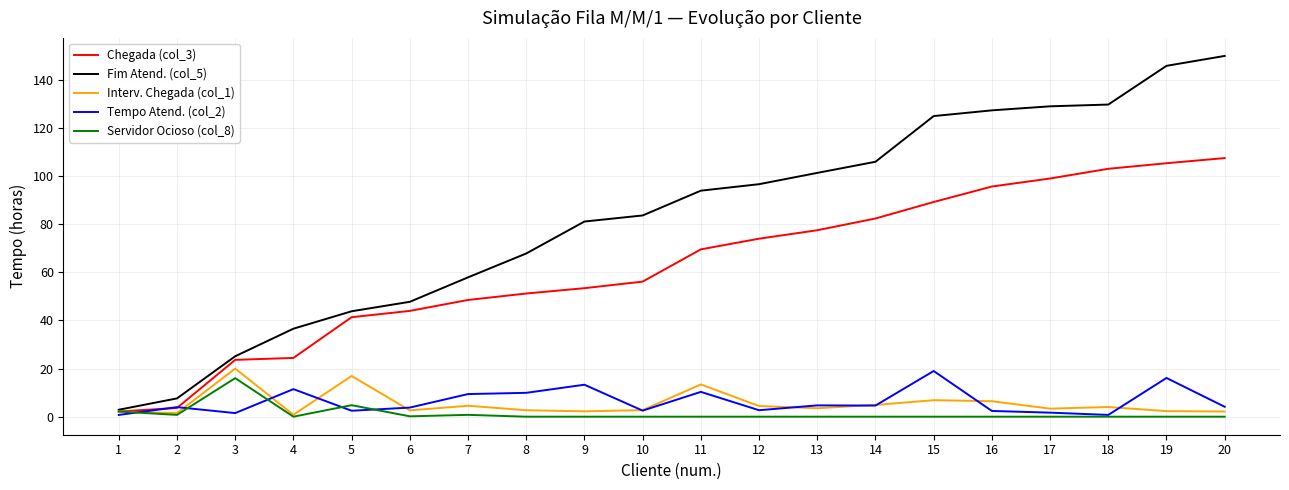

Which label corresponds to the largest value in the chart?

20